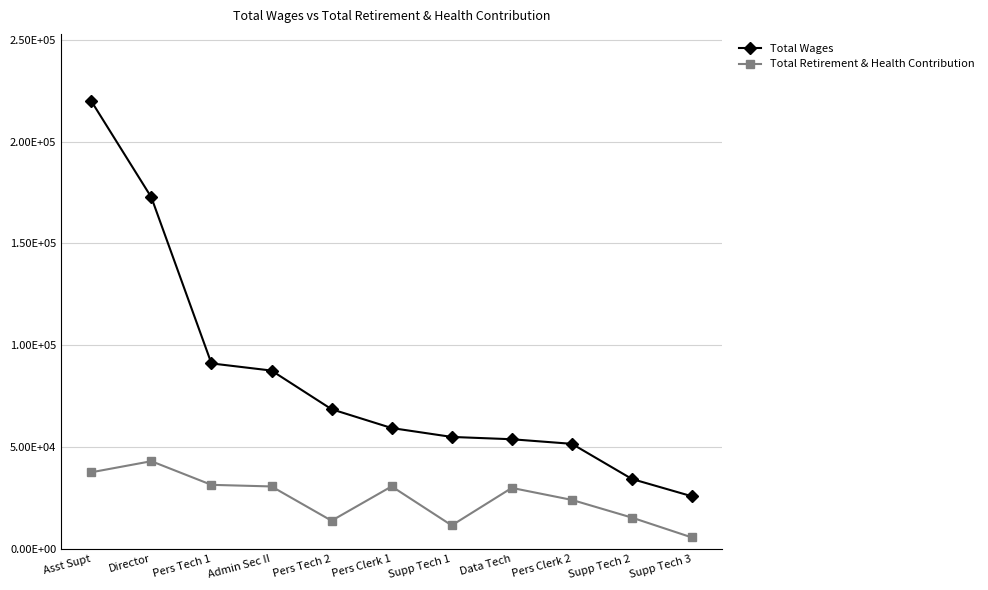

What are all the series names shown in the legend?

Total Wages, Total Retirement & Health Contribution